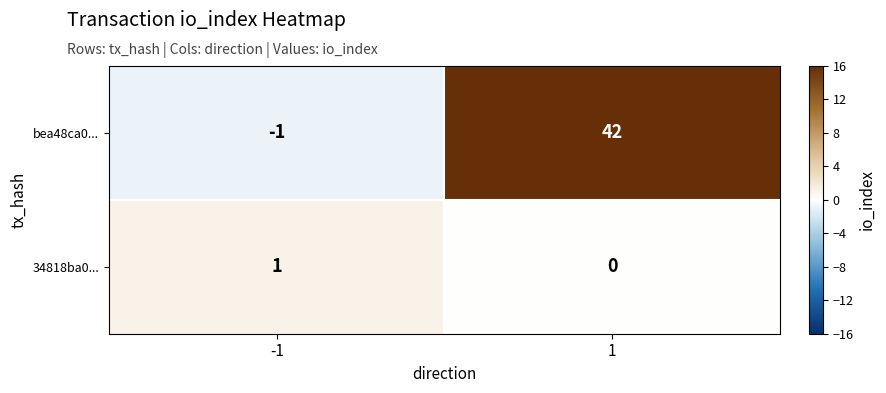

What is the sum of all bea48ca0... values?

41